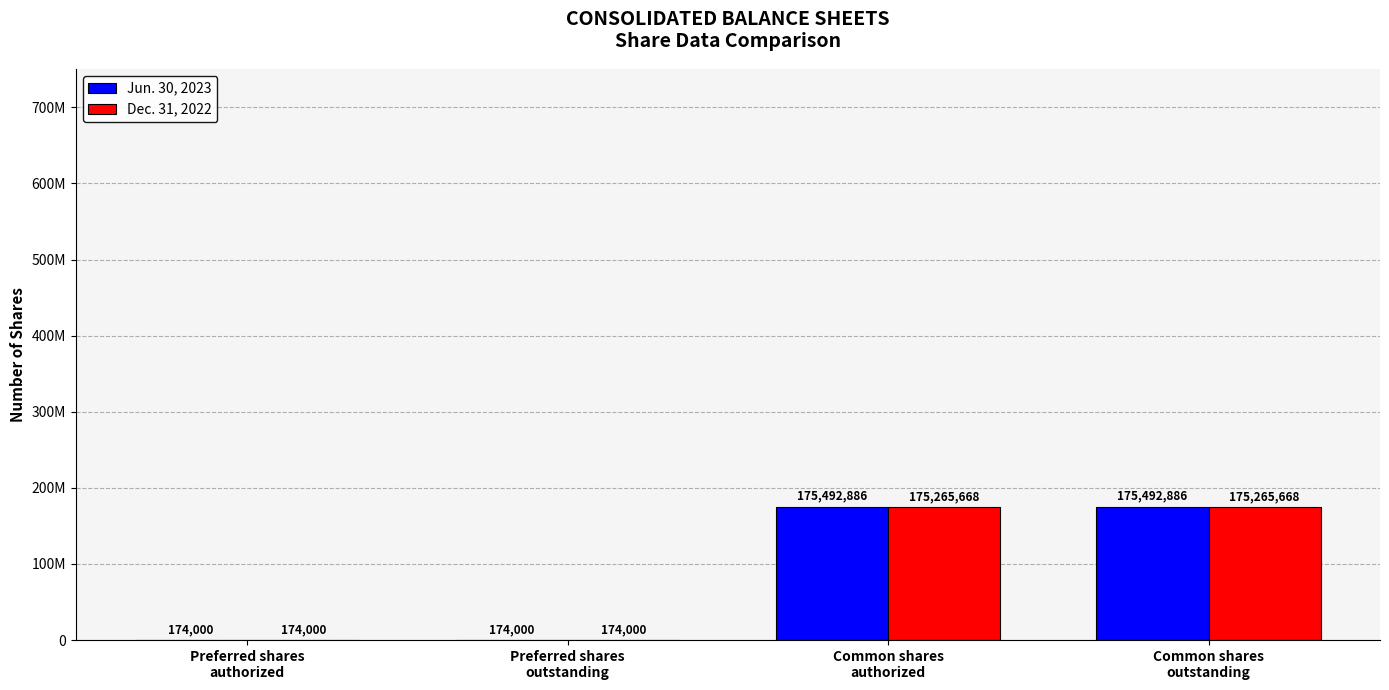

What are all the series names shown in the legend?

Jun. 30, 2023, Dec. 31, 2022